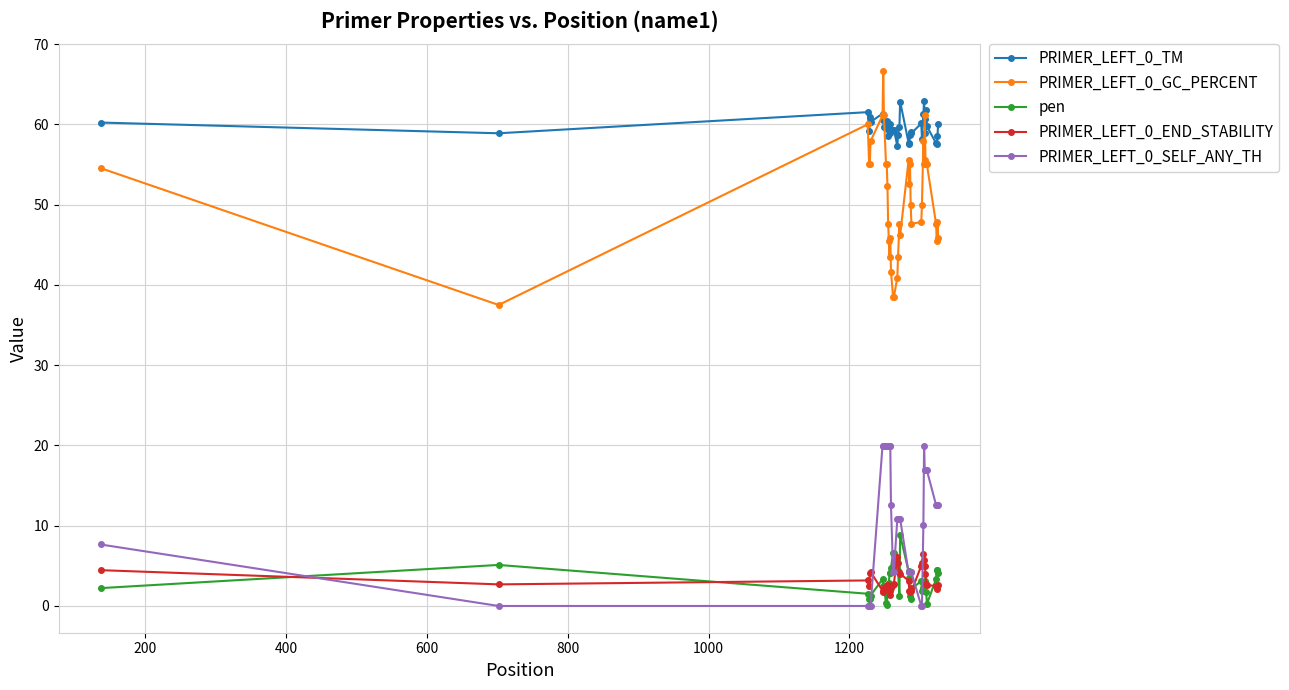

How many lines are shown in the chart?

5